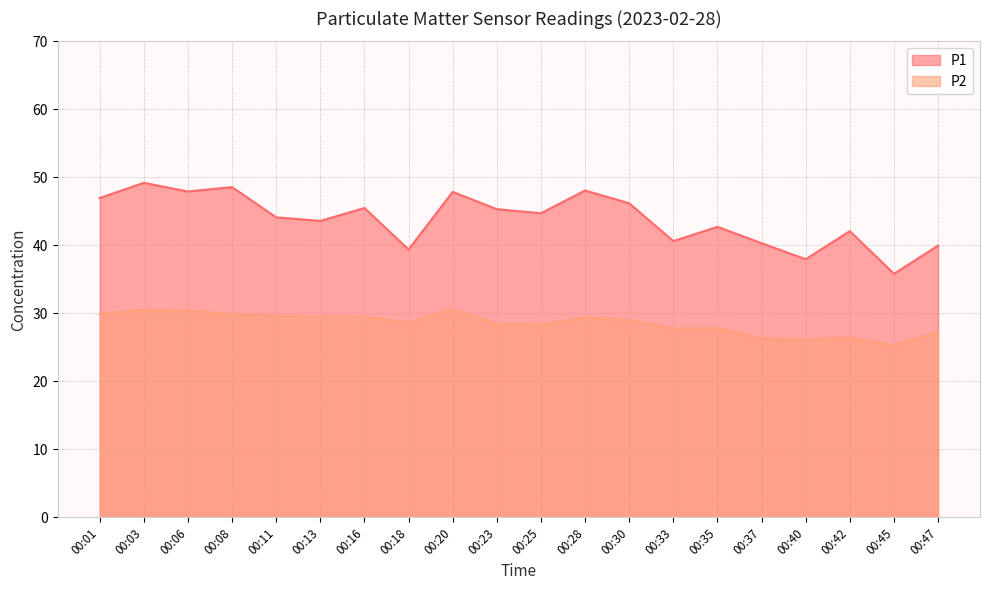

True or false: P1 and P2 cross at least once.

False